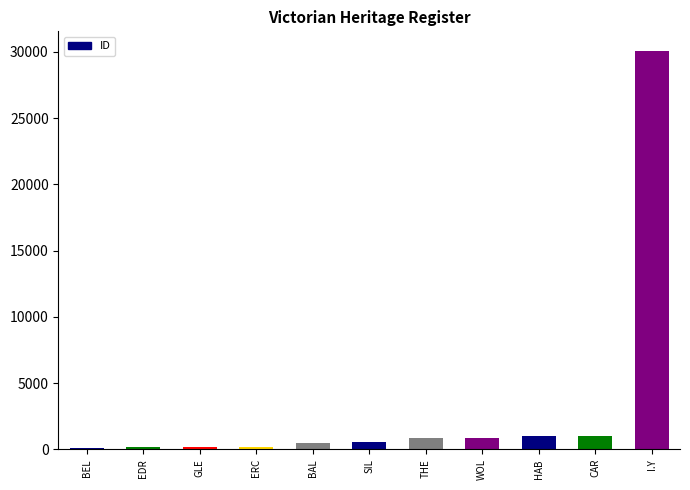

What is the difference between the maximum and minimum values?

29946